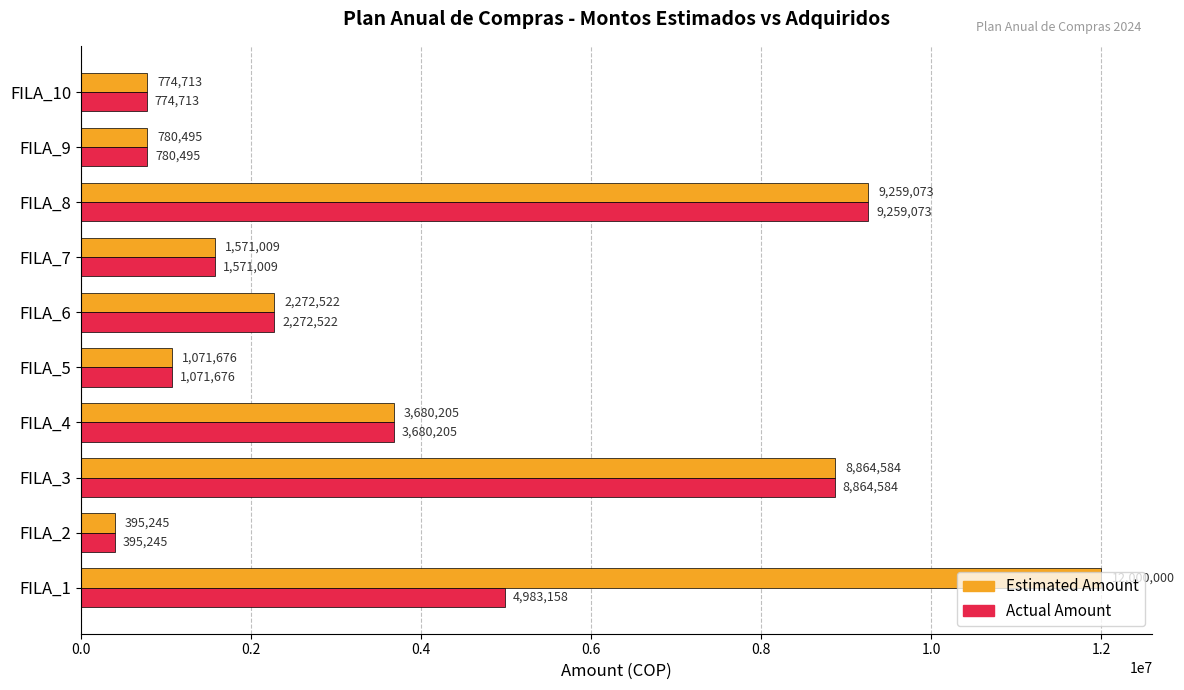

The value of Actual Amount at FILA_10 is 774713.0. True or false?

True